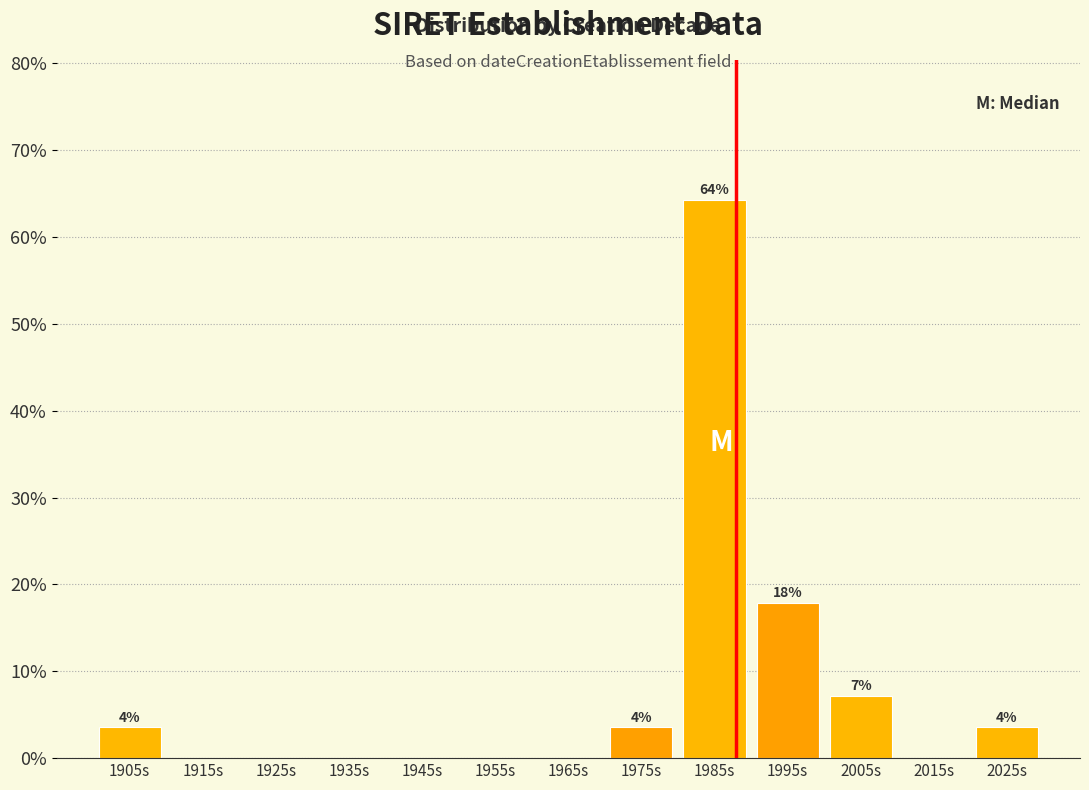

Over which range of the x-axis is the bar tallest?

1980 to 1990